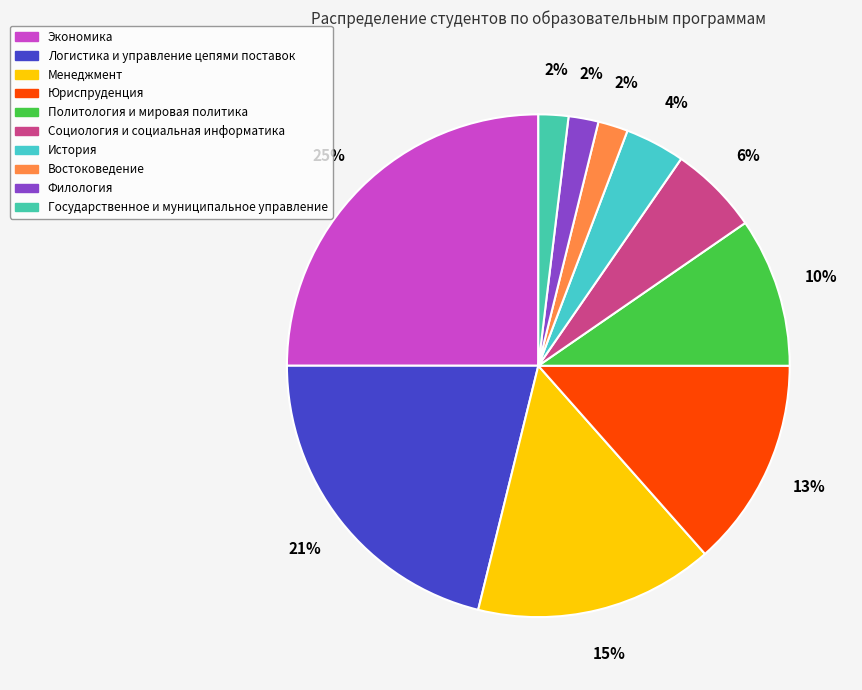

Count the number of slices in the pie.

10